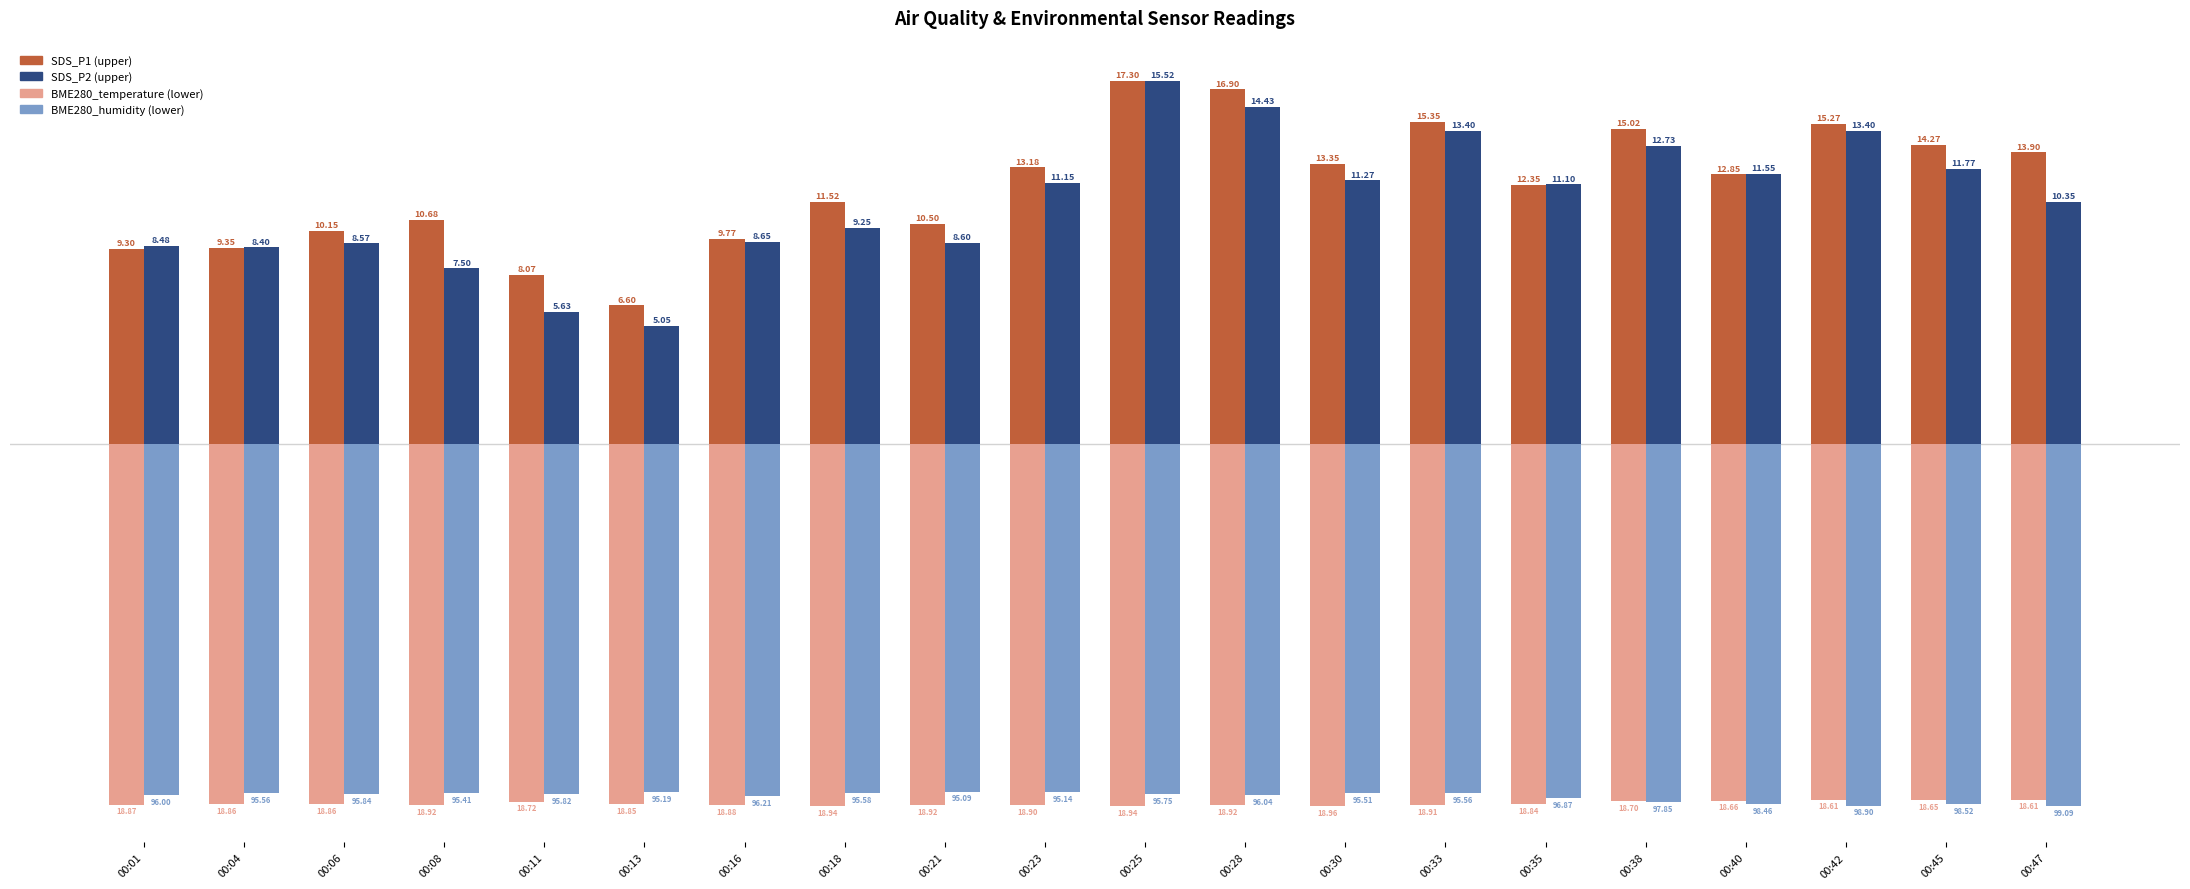

How many bars are there in each group?

4